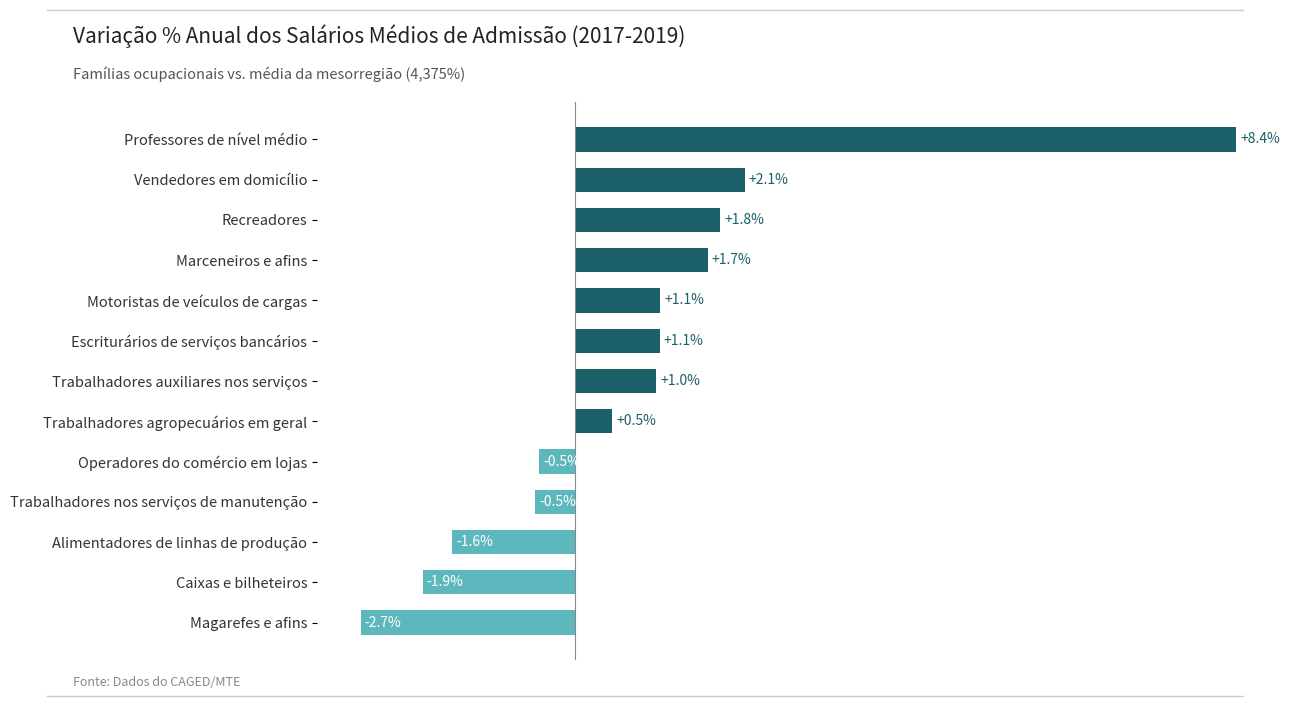

Which category has the lowest value across all series?

Magarefes e afins